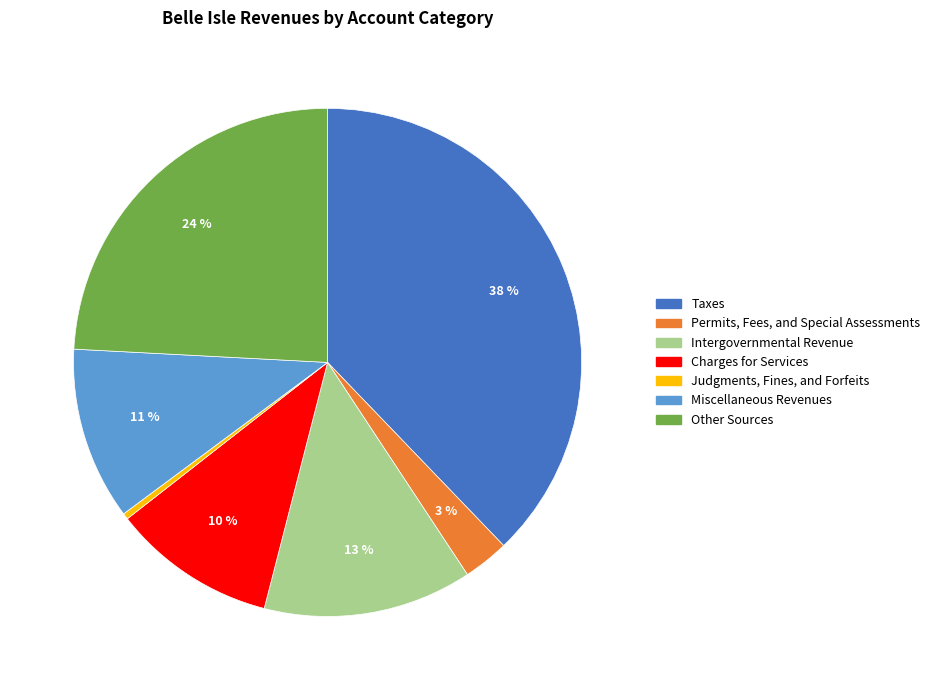

Rank the categories by value from lowest to highest.

Judgments, Fines, and Forfeits, Permits, Fees, and Special Assessments, Charges for Services, Miscellaneous Revenues, Intergovernmental Revenue, Other Sources, Taxes